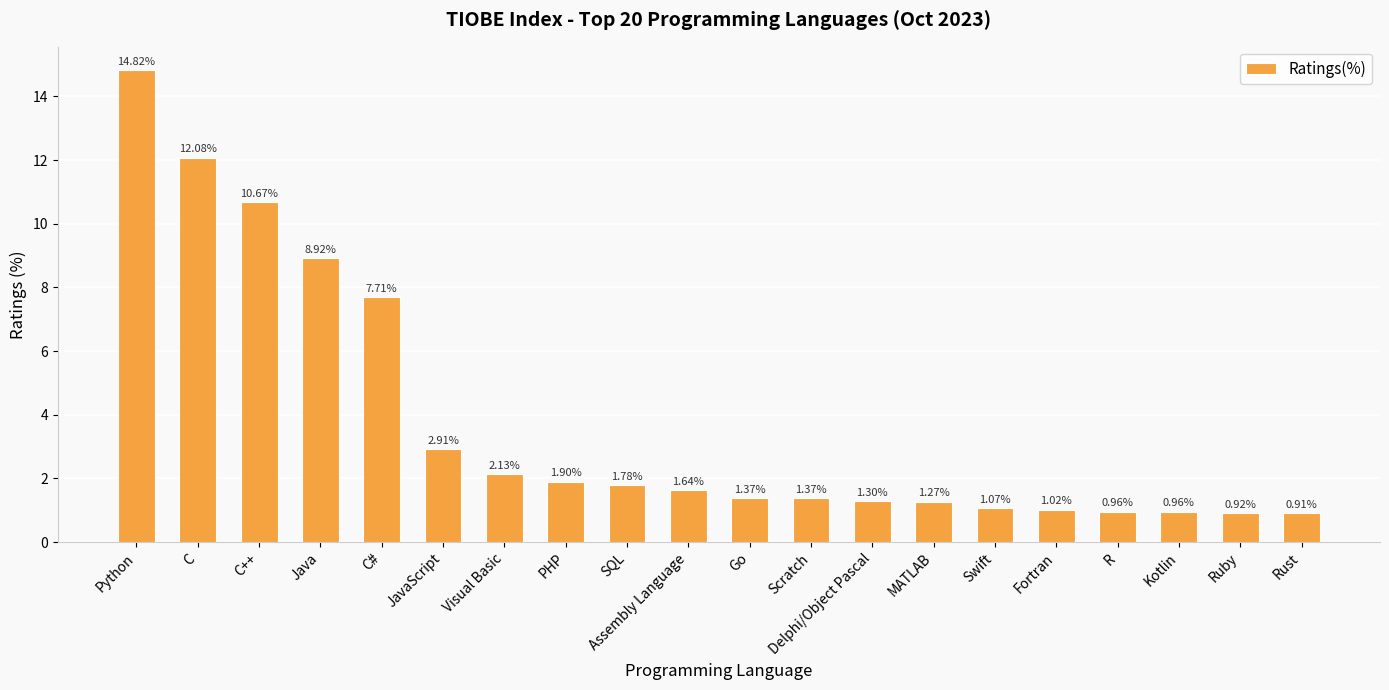

Is it true that the value at R is 0.2?

False